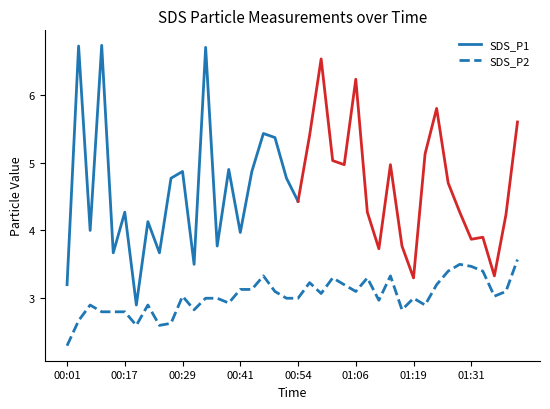

The SDS_P2 series shows 4.4 at 00:54. True or false?

False